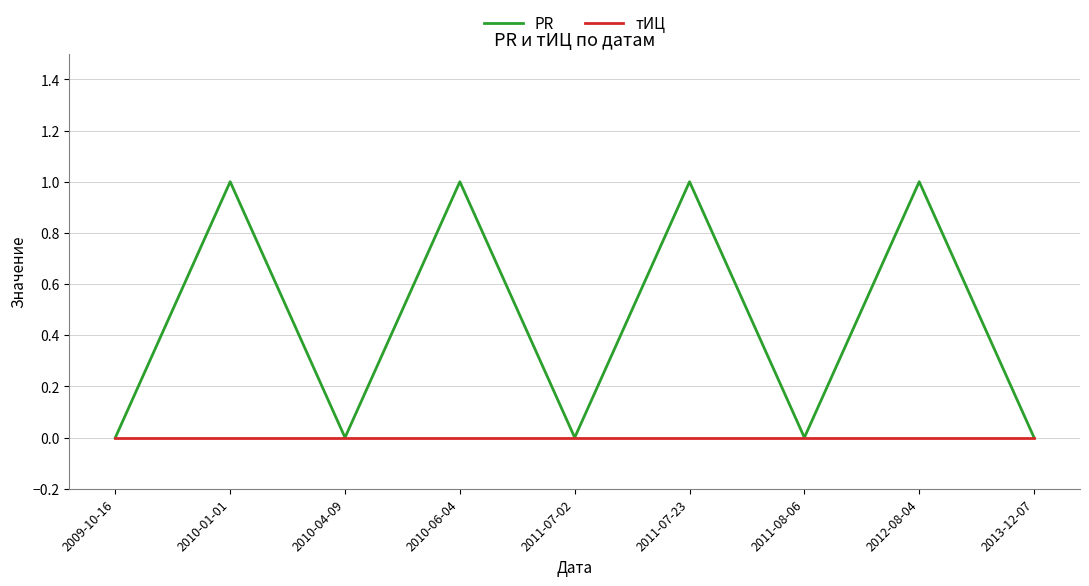

What position from the left is 2010-04-09?

3